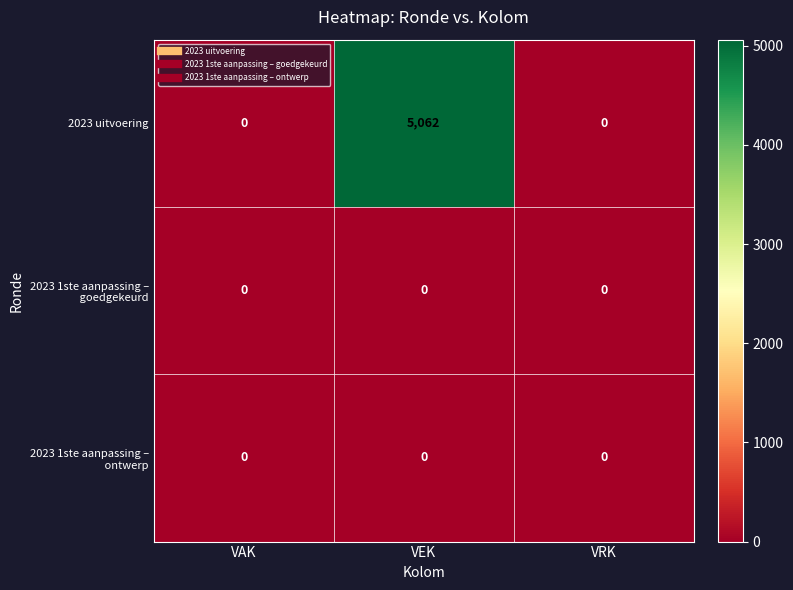

Which series has the largest range (max minus min)?

2023 uitvoering